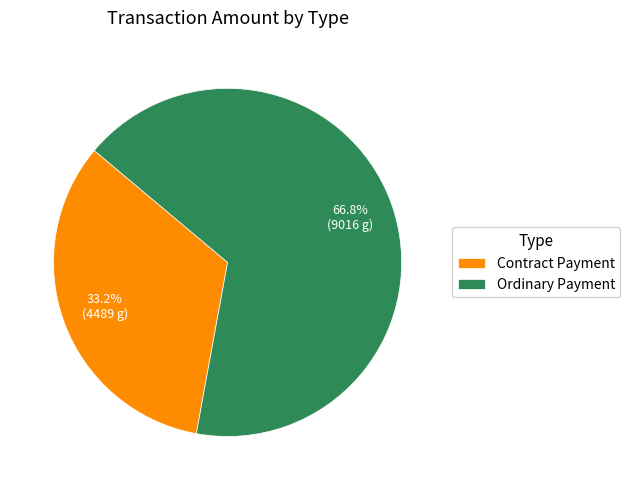

Count the number of slices in the pie.

2